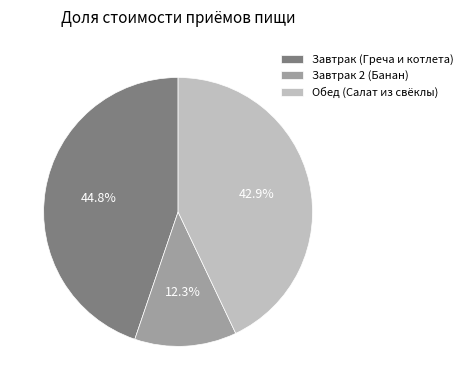

The Завтрак 2 (Банан) slice represents 12% of the pie. True or false?

True